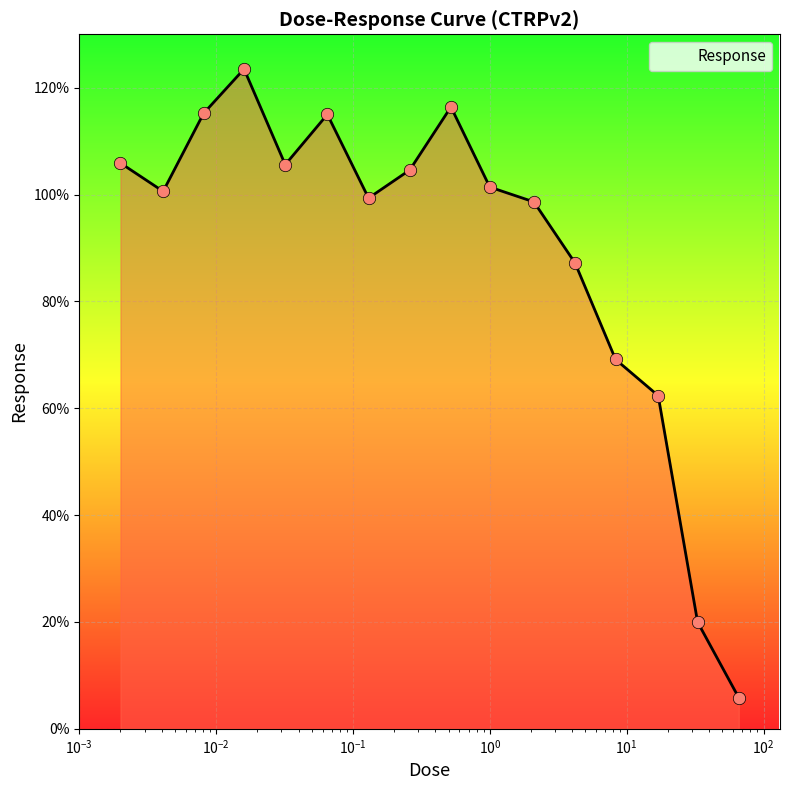

What is the smallest value displayed?

5.8